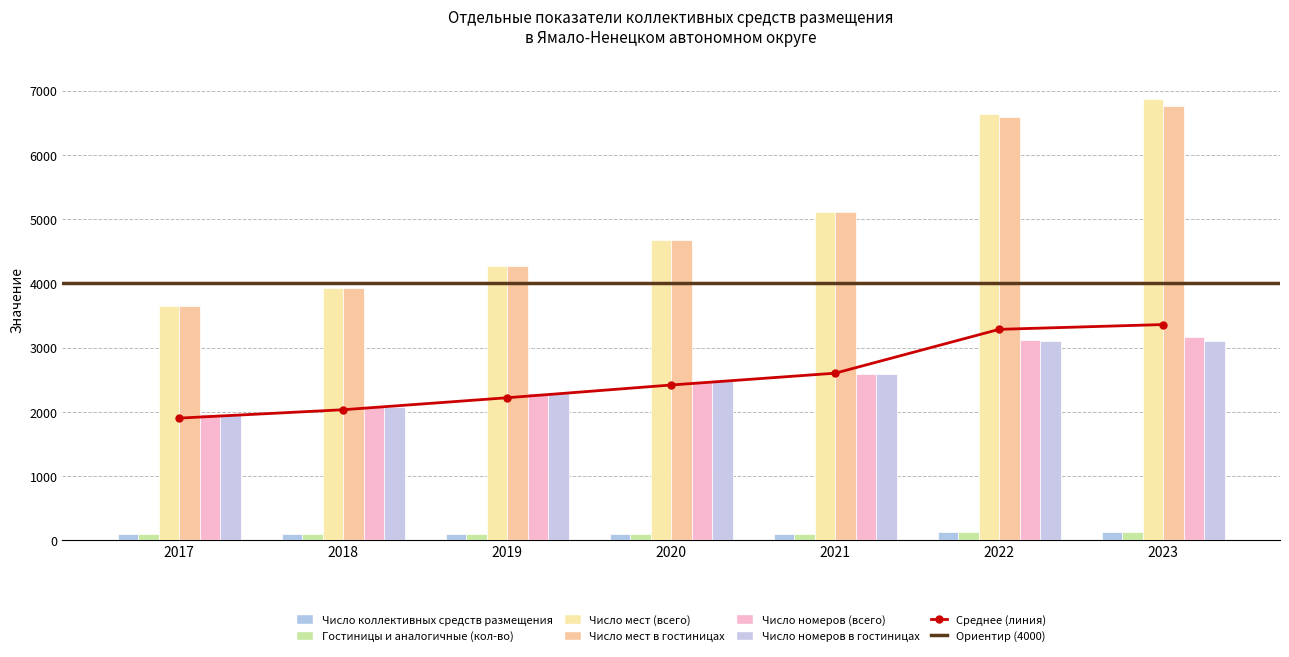

Reading left to right, list all the values displayed in this chart.

Число коллективных средств размещения: 2017=93	2018=100	2019=103	2020=104	2021=105	2022=126	2023=129
Гостиницы и аналогичные (кол-во): 2017=93	2018=100	2019=103	2020=104	2021=105	2022=125	2023=126
Число мест (всего): 2017=3641	2018=3927	2019=4269	2020=4670	2021=5107	2022=6635	2023=6870
Число мест в гостиницах: 2017=3641	2018=3927	2019=4269	2020=4670	2021=5107	2022=6596	2023=6768
Число номеров (всего): 2017=1973	2018=2072	2019=2287	2020=2480	2021=2594	2022=3124	2023=3161
Число номеров в гостиницах: 2017=1973	2018=2072	2019=2287	2020=2480	2021=2594	2022=3101	2023=3101